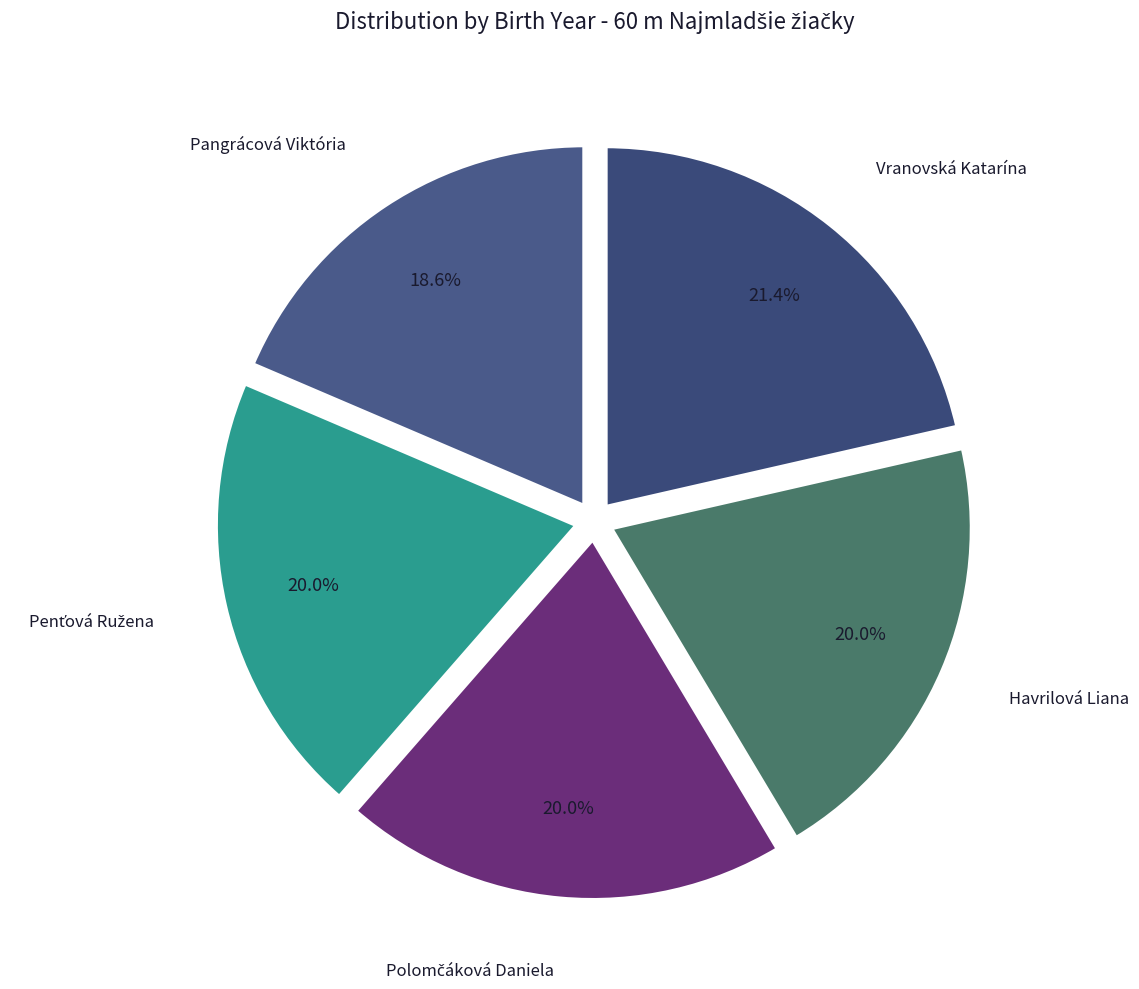

Approximately how many times larger is the value at Pangrácová Viktória compared to Vranovská Katarína?

0.9